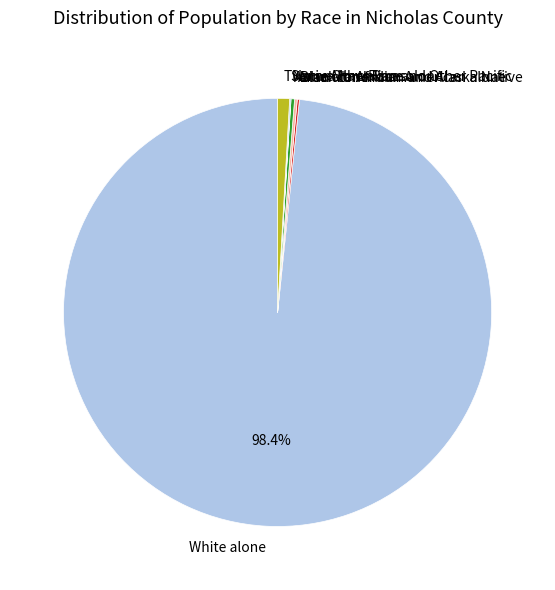

Which category has the biggest portion of the pie?

White alone